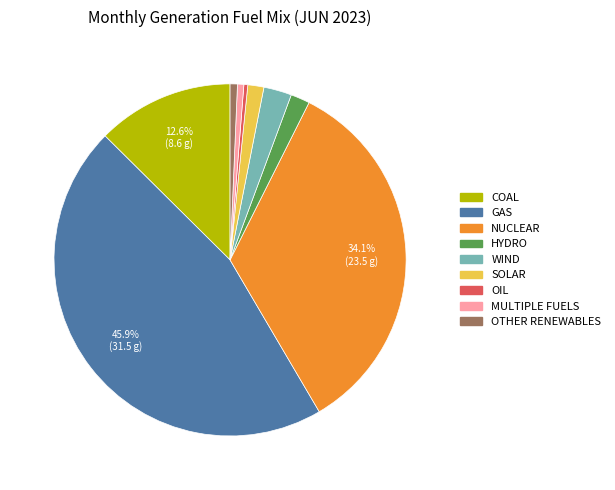

Is there any slice that represents more than half of the pie?

No